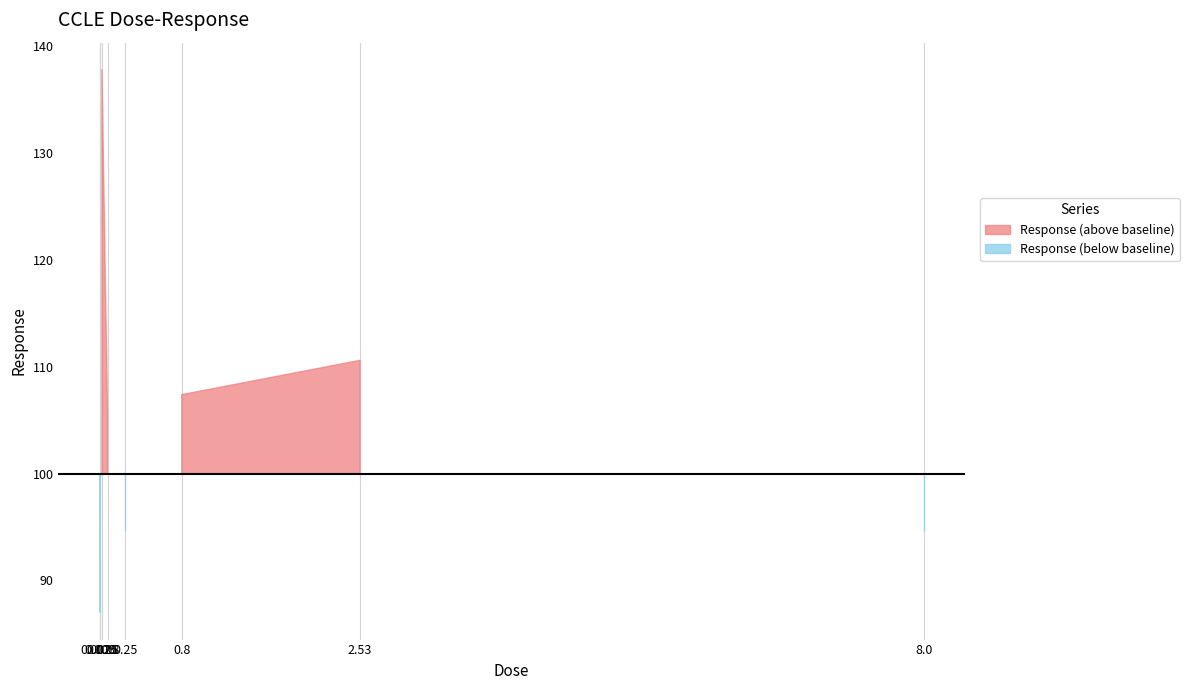

How many points are lower than both their immediate neighbors (excluding endpoints)?

2